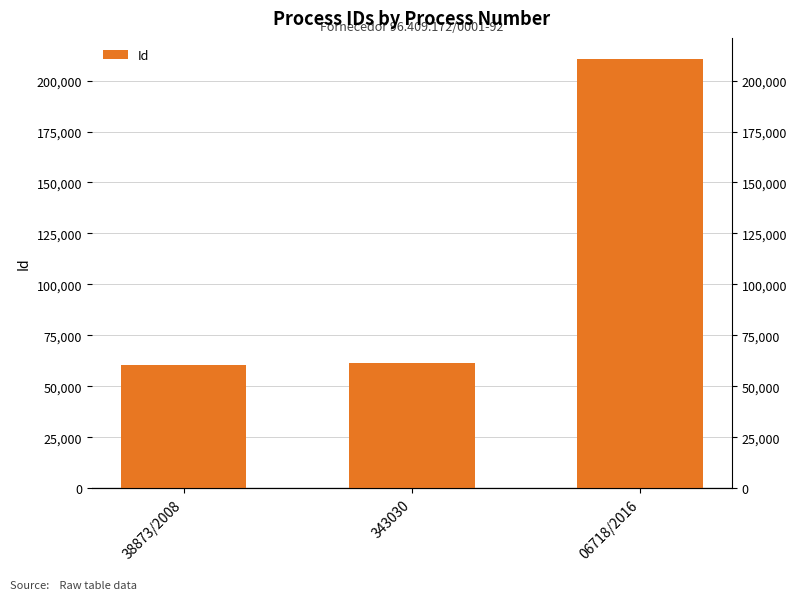

What is the ratio of the value at 38873/2008 to the value at 343030?

1.0